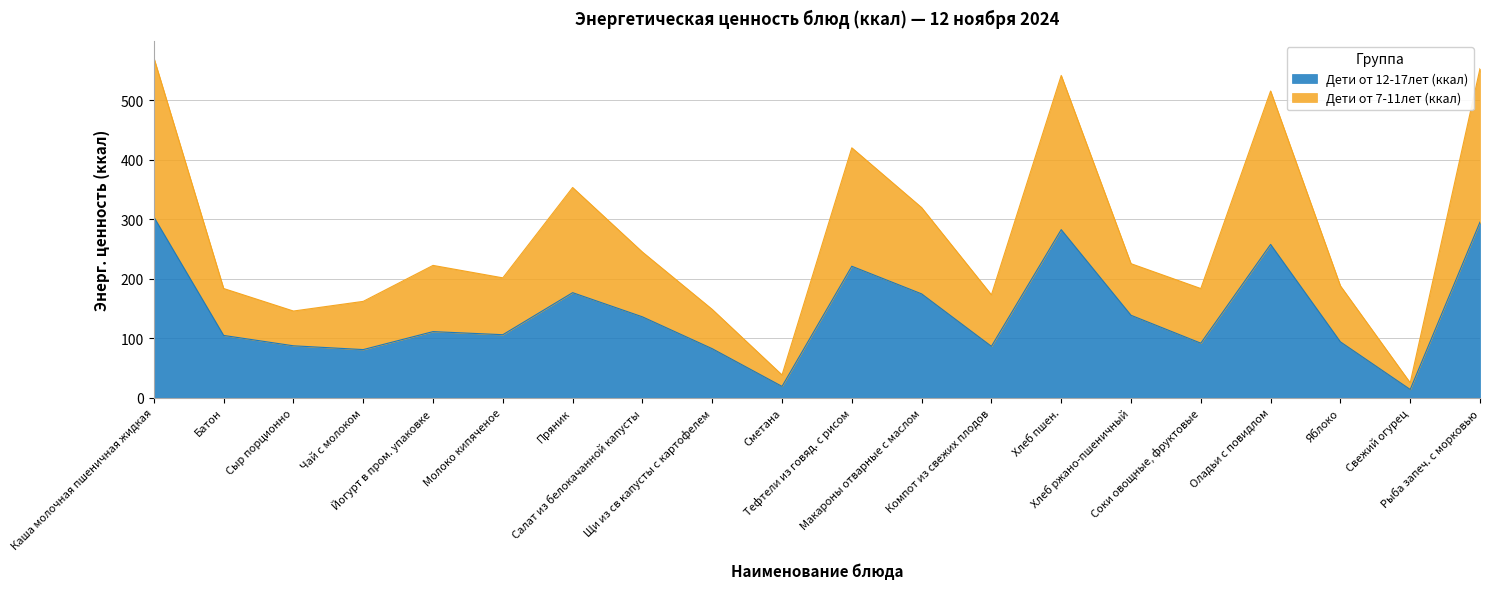

How many categories are shown in the chart?

20